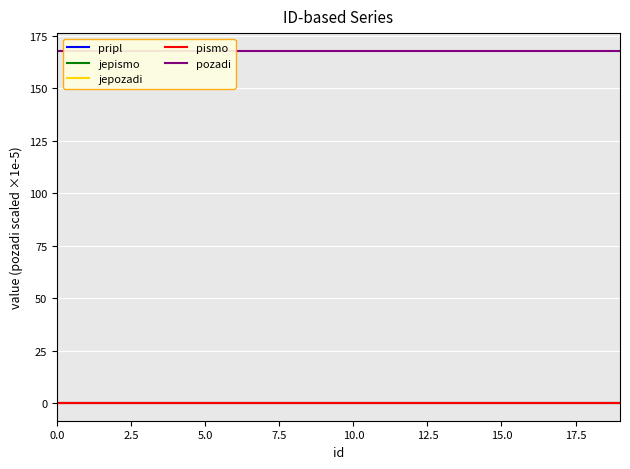

Which series has the largest total across all categories?

pozadi